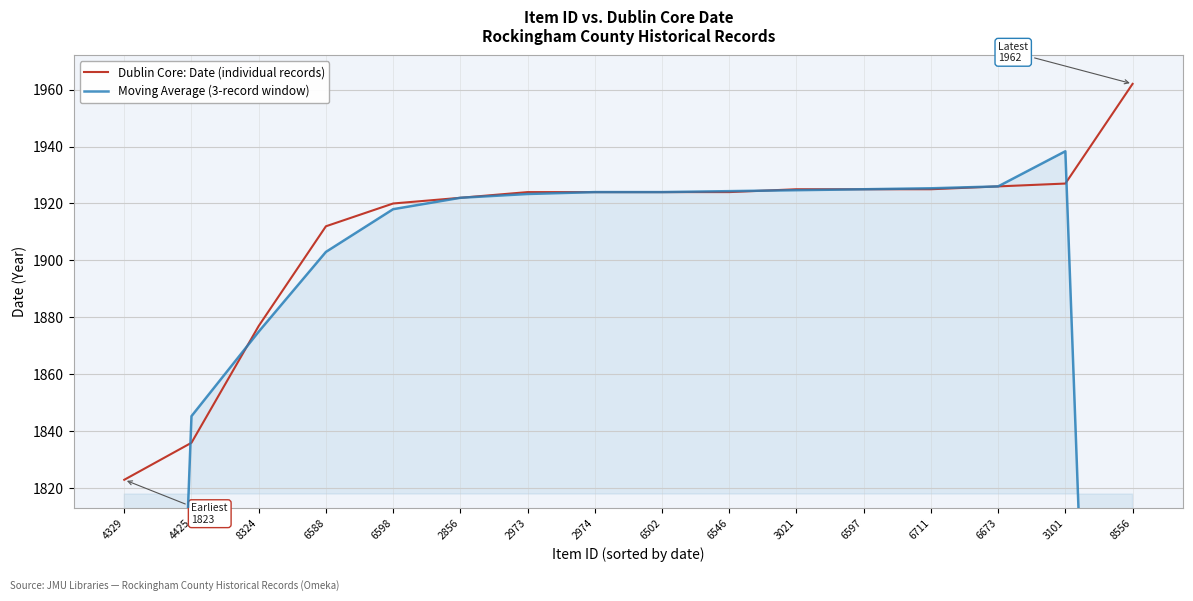

What are all the series names shown in the legend?

Dublin Core: Date (individual records), Moving Average (3-record window)